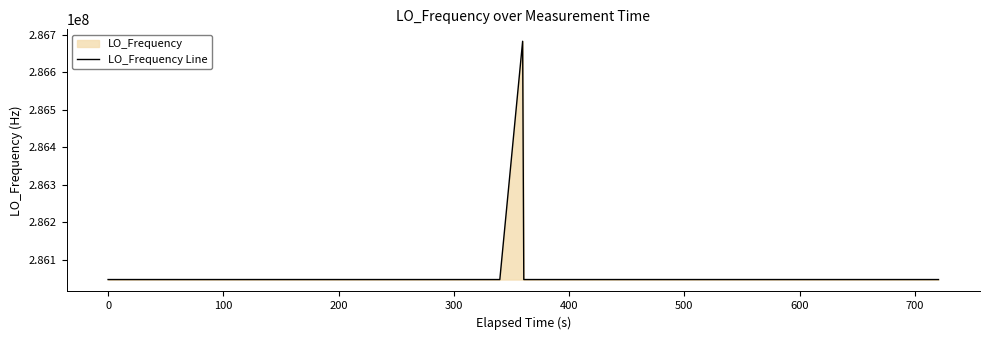

True or false: the data has more than 0 interior local peaks.

True